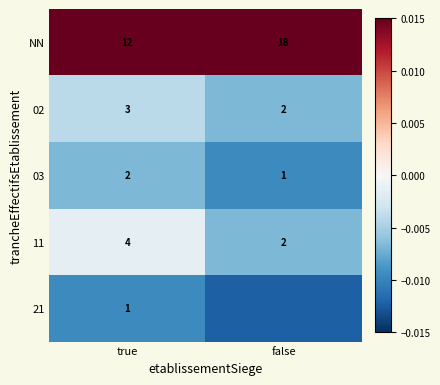

Is the value of 11 at false greater than the value of 03 at false?

Yes